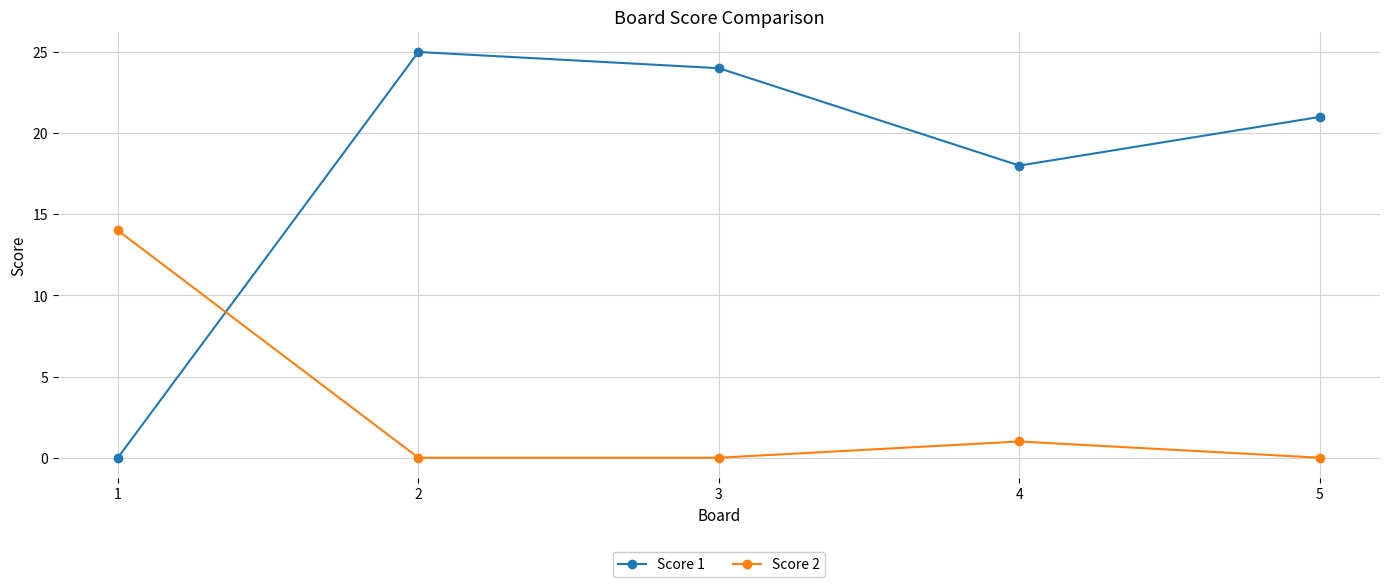

Reading right to left, extract all data points from this chart.

Score 1: 5=21	4=18	3=24	2=25	1=0
Score 2: 5=0	4=1	3=0	2=0	1=14